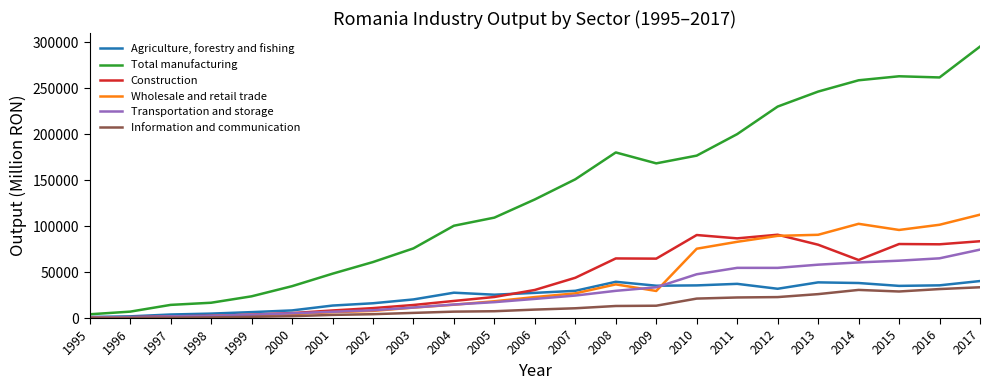

True or false: Agriculture, forestry and fishing and Transportation and storage intersect in this chart.

True